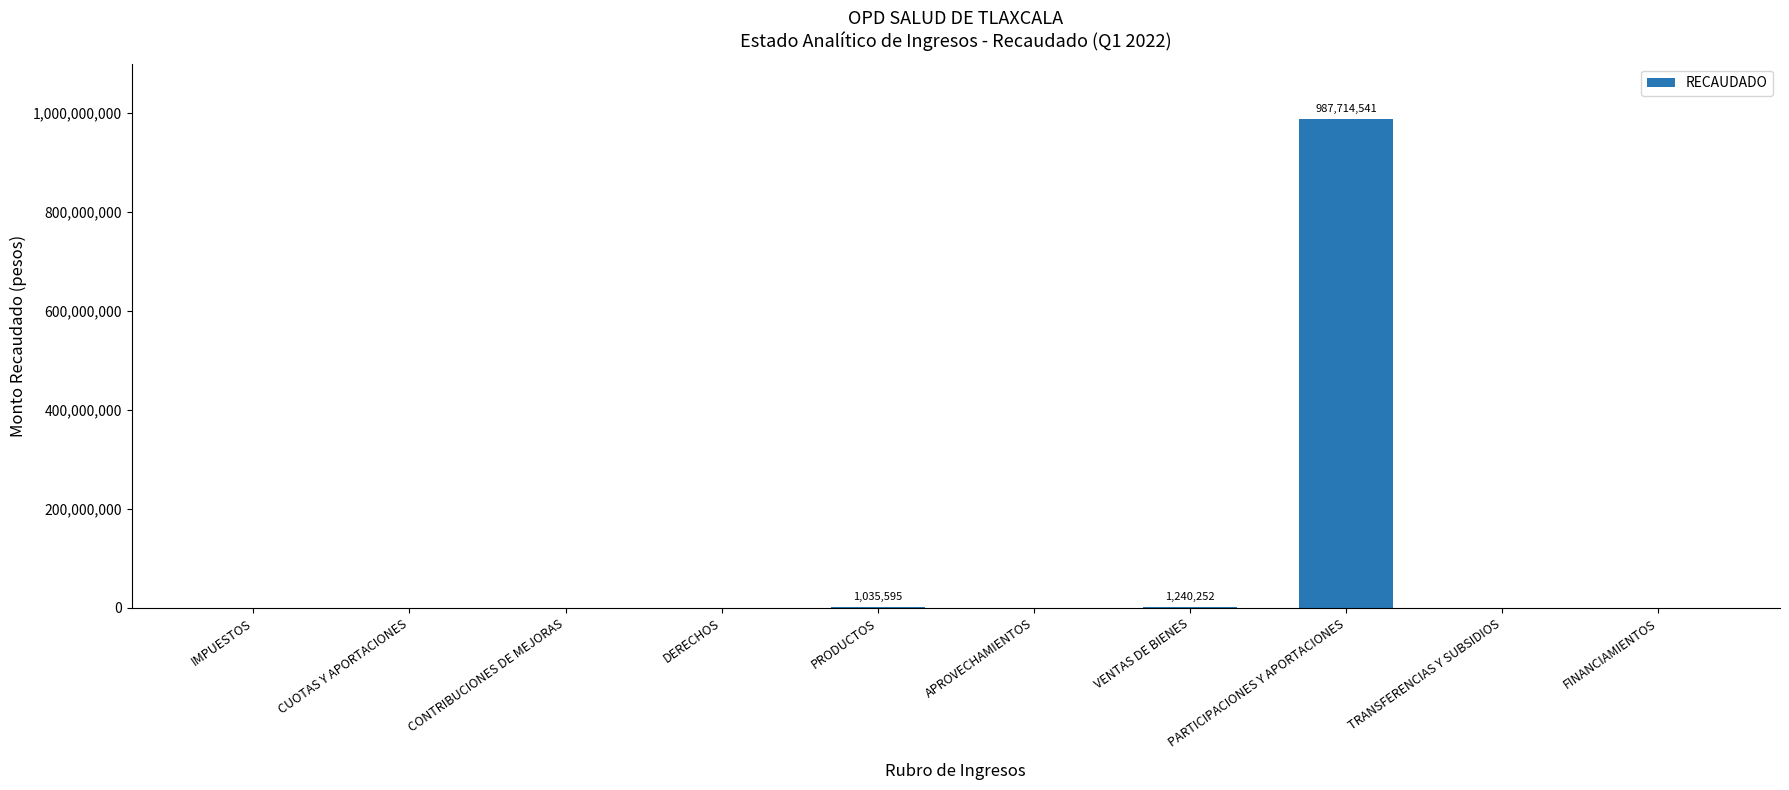

Is it true that the value at CUOTAS Y APORTACIONES is 0?

True